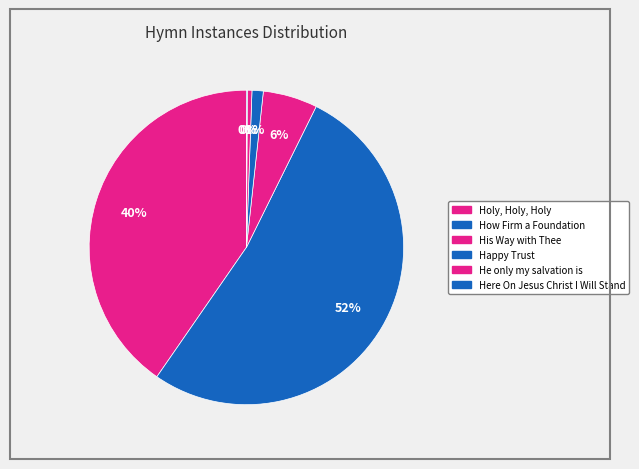

Is it true that Holy, Holy, Holy is 40% of the pie?

True